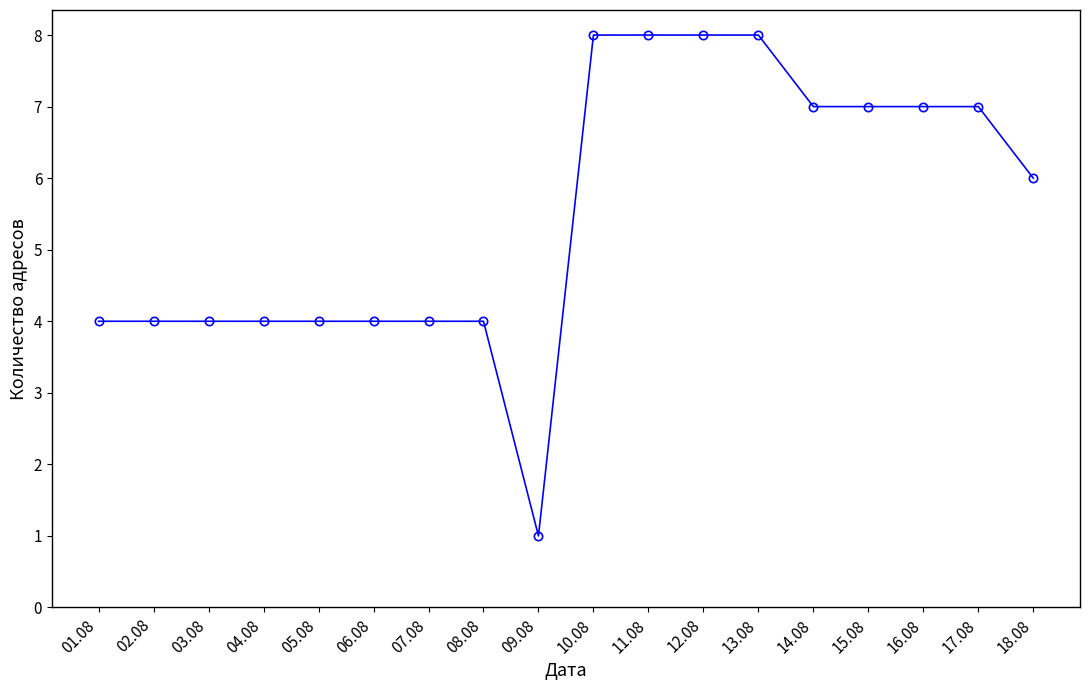

How many lines are shown in the chart?

1